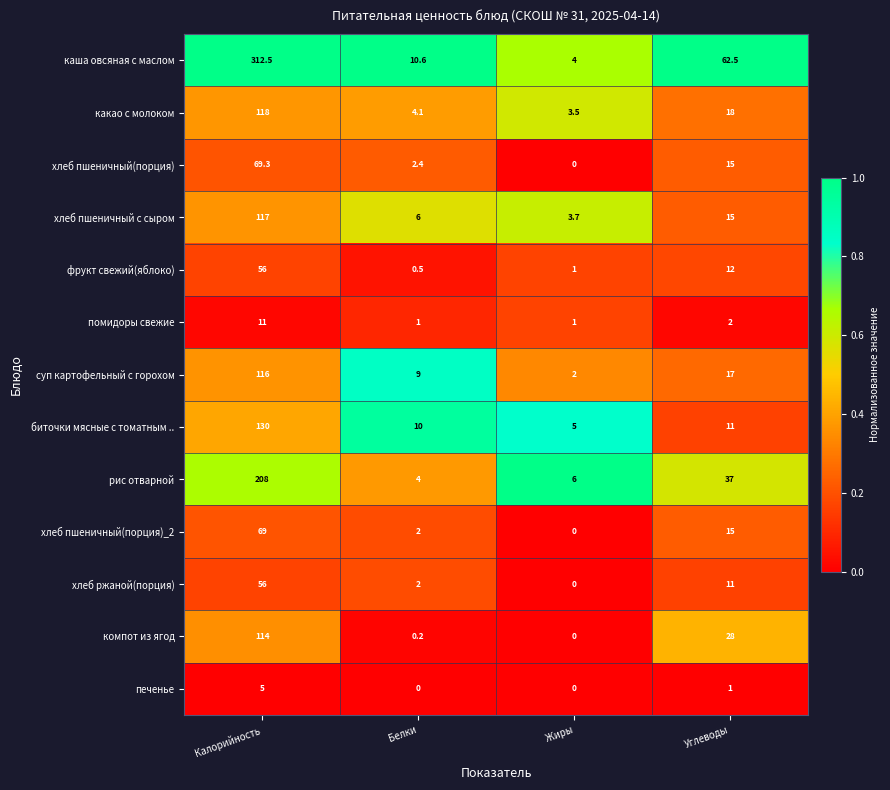

Which series has the widest spread of values?

каша овсяная с маслом